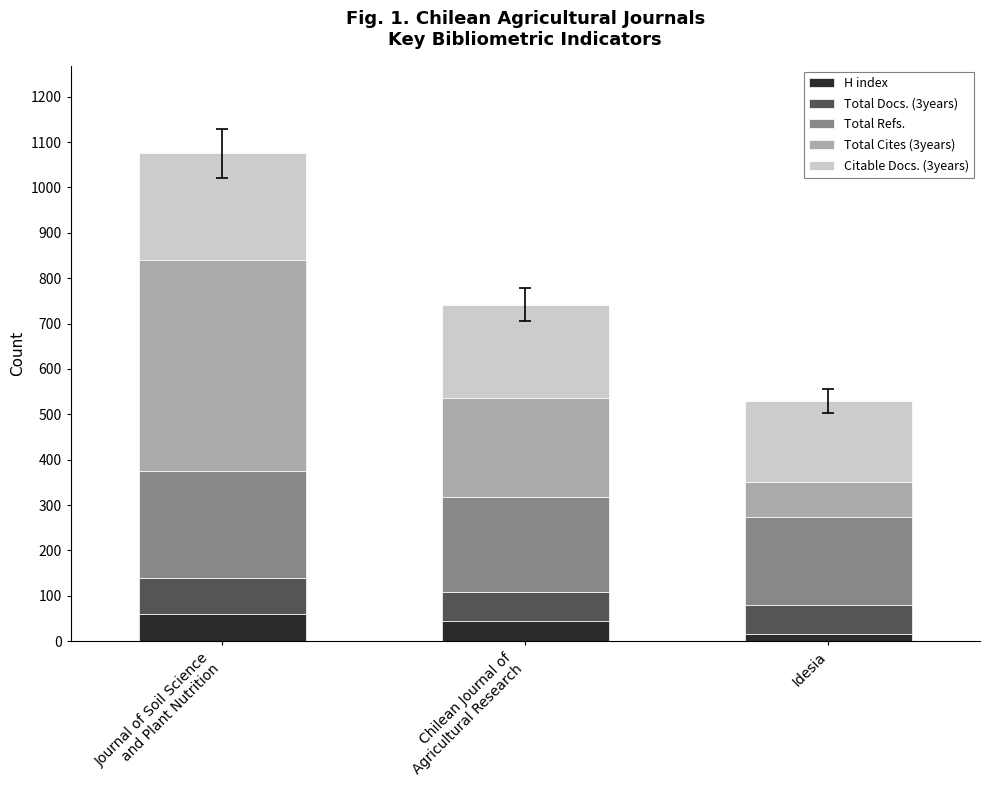

What is the difference between the maximum and minimum values in the H index series?

44